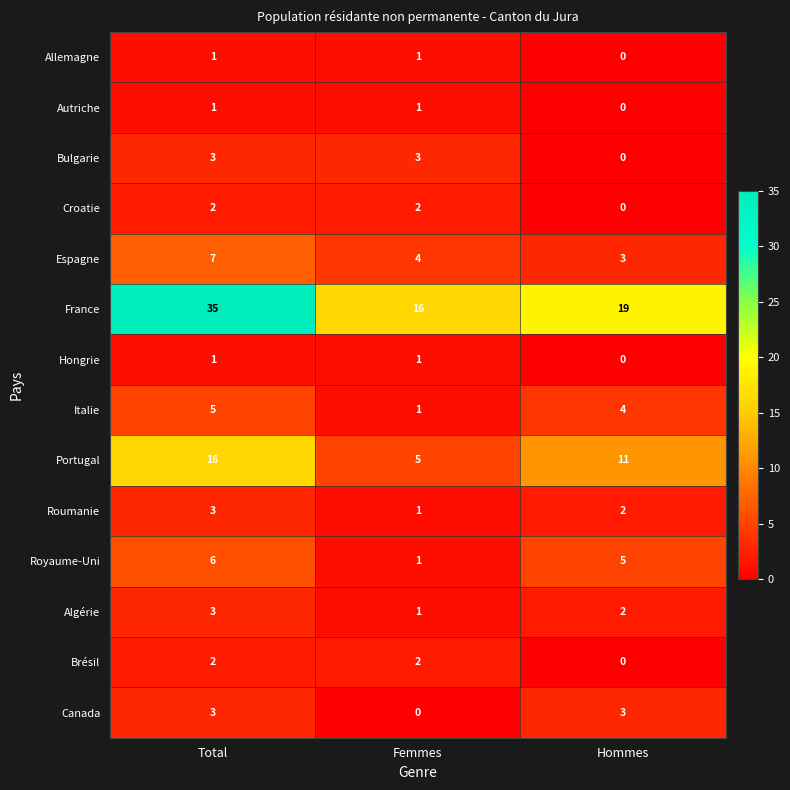

True or false: Canada has a value of 3 at Total.

True